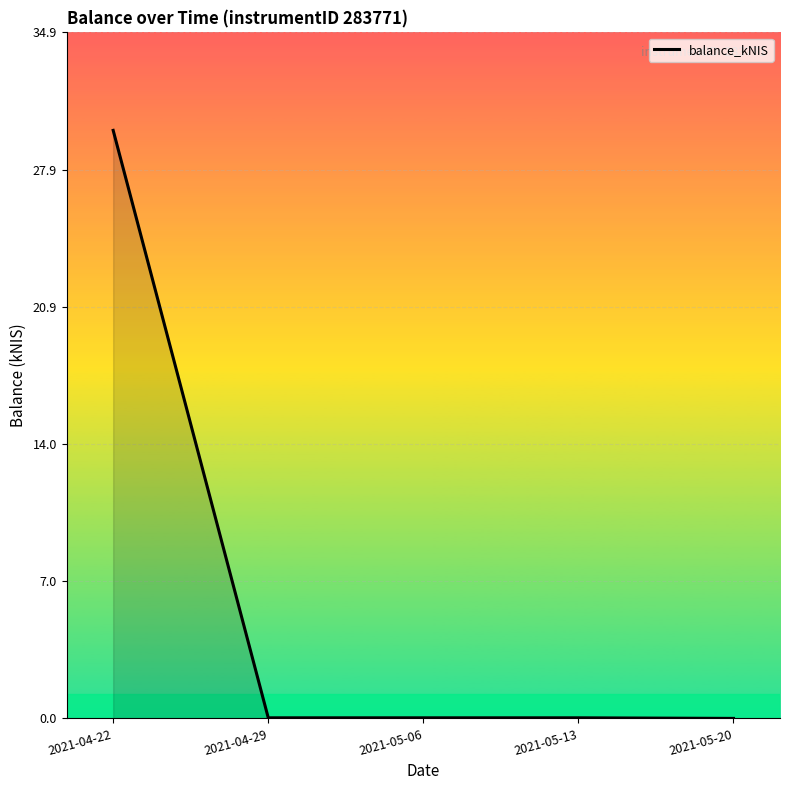

What is the maximum value shown in the chart?

29.9